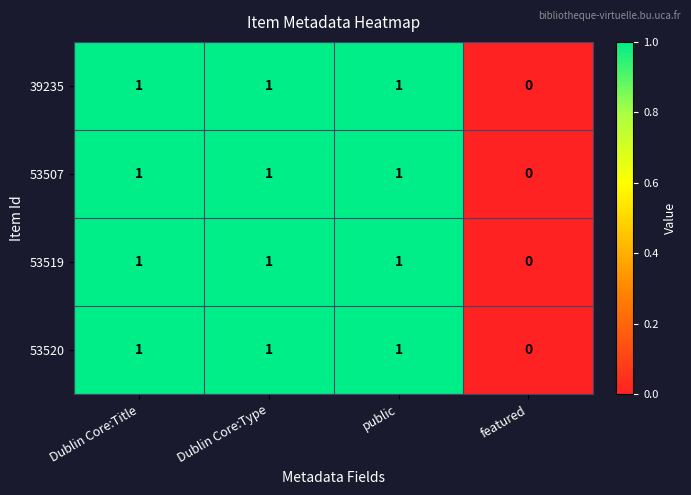

How many 53520 values are between 1 and 2?

3